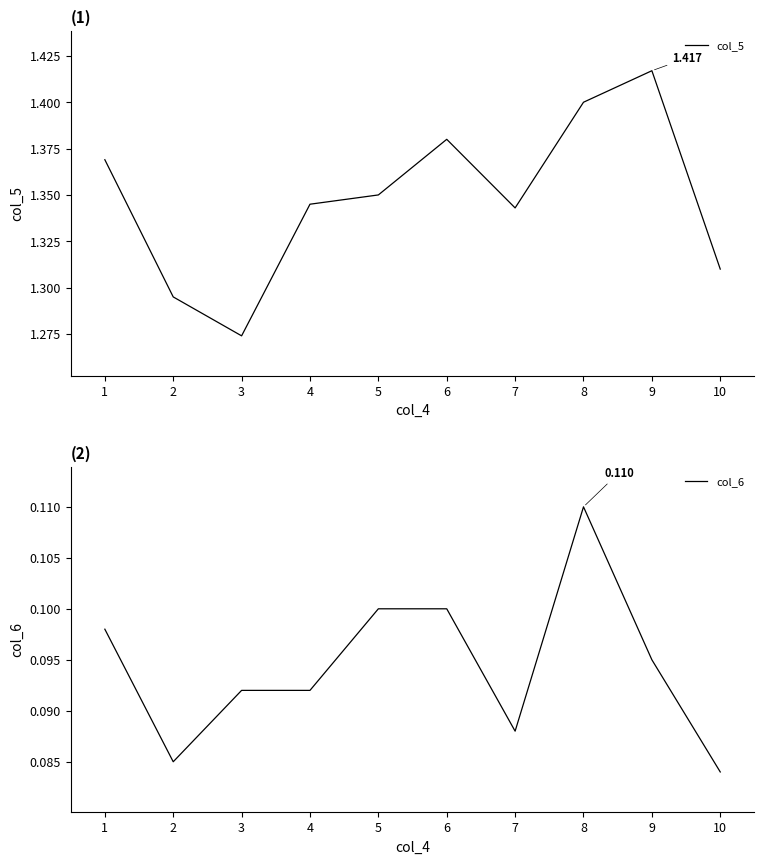

Reading left to right, transcribe all the data shown in this chart.

col_5: 1.4	1.3	1.3	1.3	1.4	1.4	1.3	1.4	1.4	1.3
col_6: 0.1	0.1	0.1	0.1	0.1	0.1	0.1	0.1	0.1	0.1